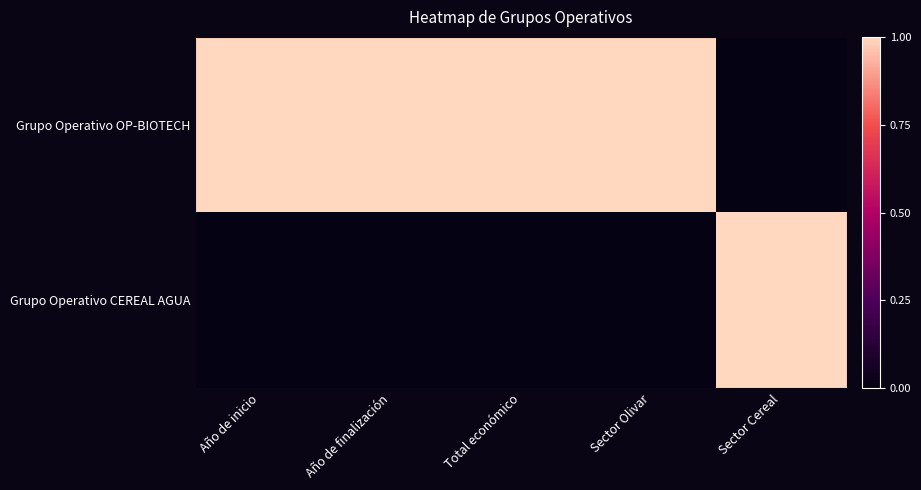

Which series has the largest total across all categories?

Grupo Operativo OP-BIOTECH